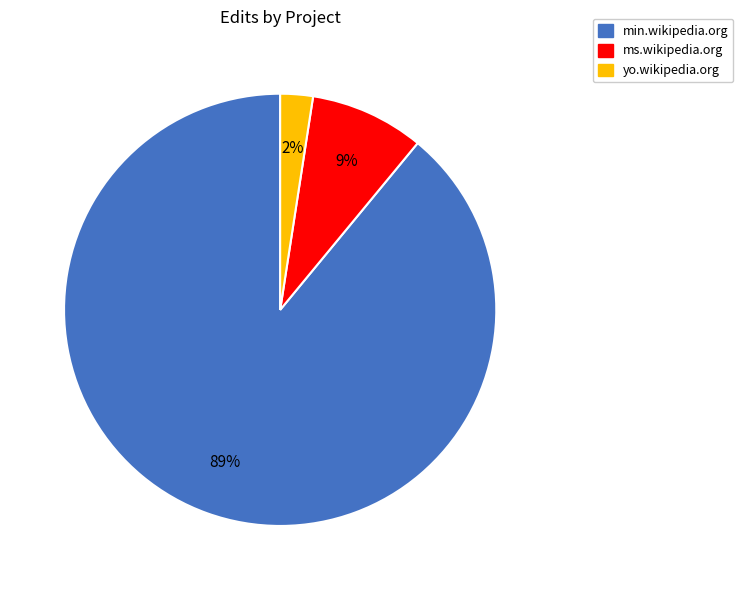

Which slice is the largest?

min.wikipedia.org